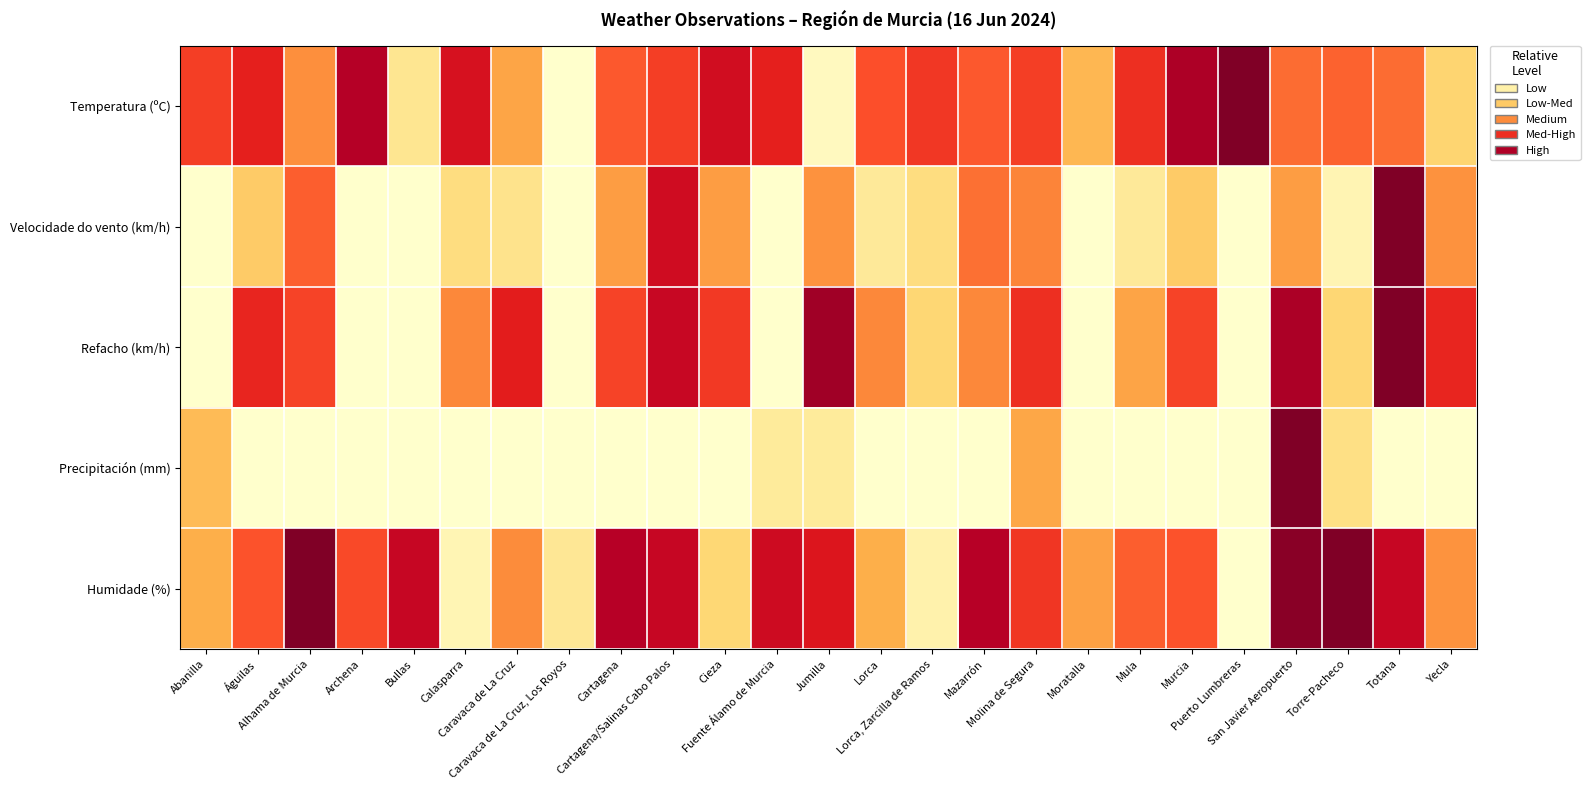

Which series changed the most between Calasparra and Murcia?

Humidade (%)